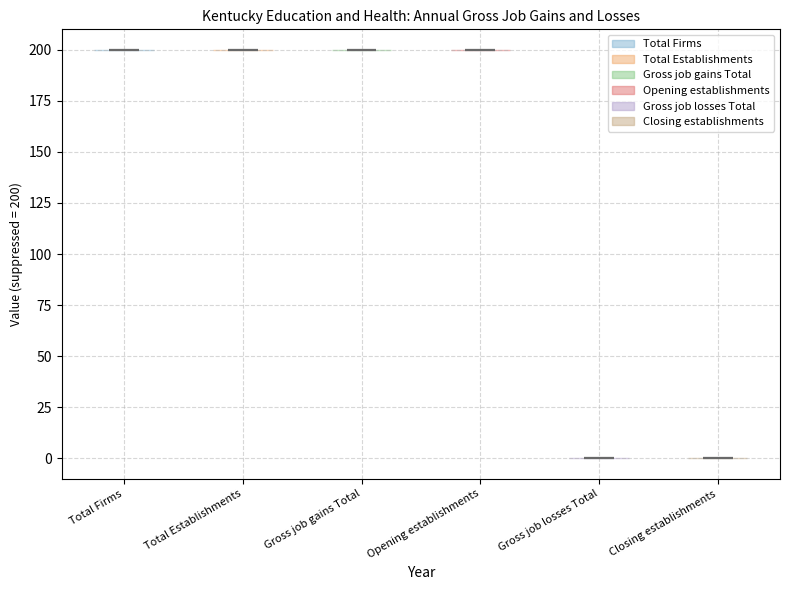

Reading left to right, read every violin against the y-axis: where its median line is, and the lowest and highest points it reaches. The values are not printed on the chart, so give them approximately, as read against the axis.

Total Firms: median line 200, lowest point 200, highest point 200
Total Establishments: median line 200, lowest point 200, highest point 200
Gross job gains Total: median line 200, lowest point 200, highest point 200
Opening establishments: median line 200, lowest point 200, highest point 200
Gross job losses Total: median line 0, lowest point 0, highest point 0
Closing establishments: median line 0, lowest point 0, highest point 0